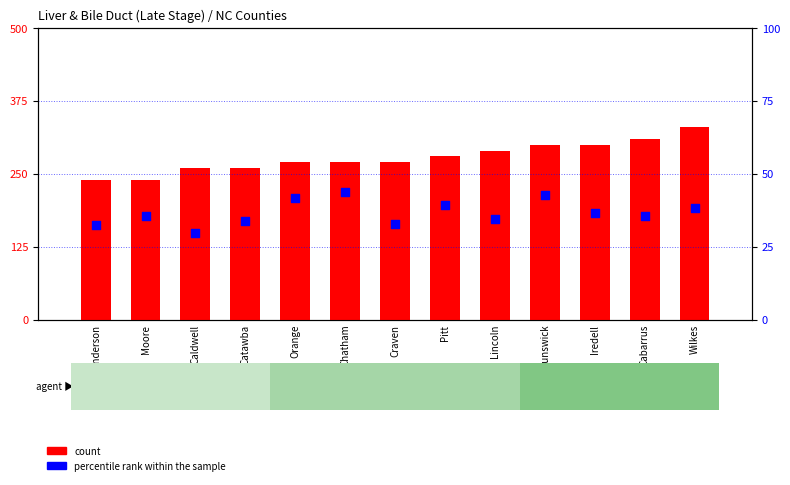

Is the value of count at Brunswick greater than the value of percentile rank within the sample at Catawba?

Yes